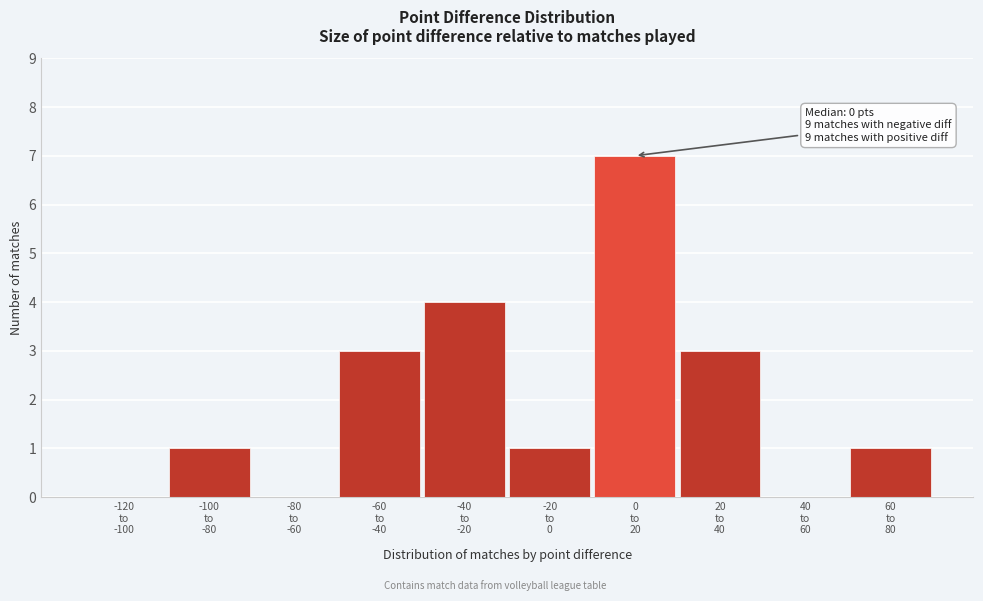

What is the sum of all values?

20